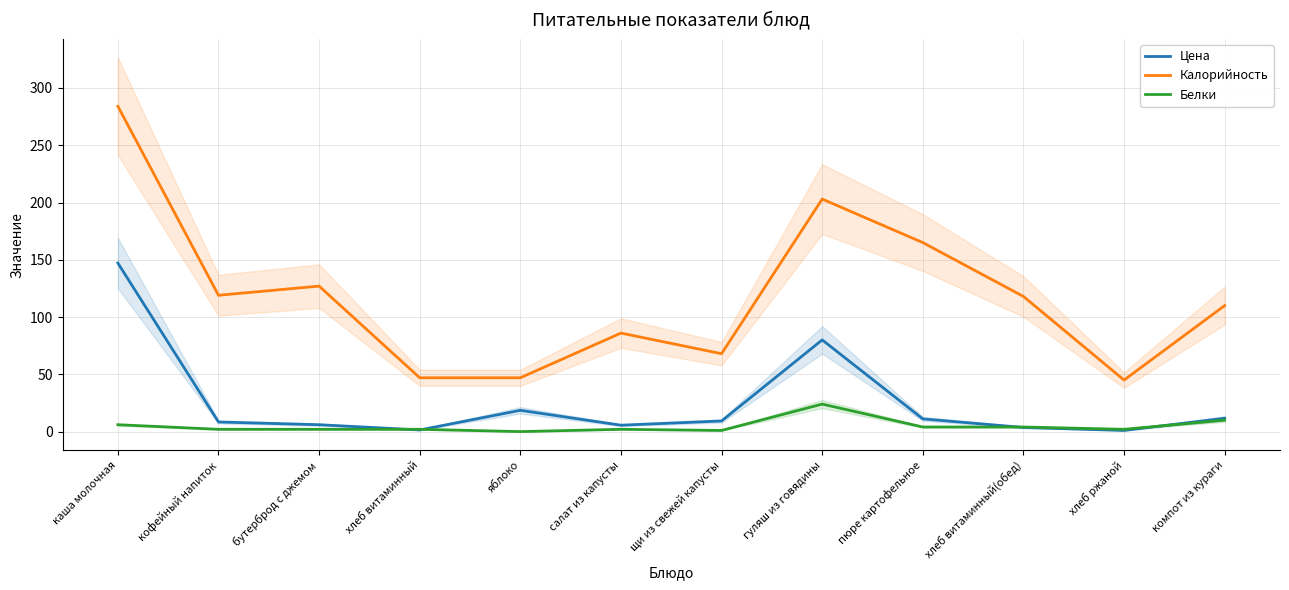

What is the label of the 1st point from the right?

компот из кураги